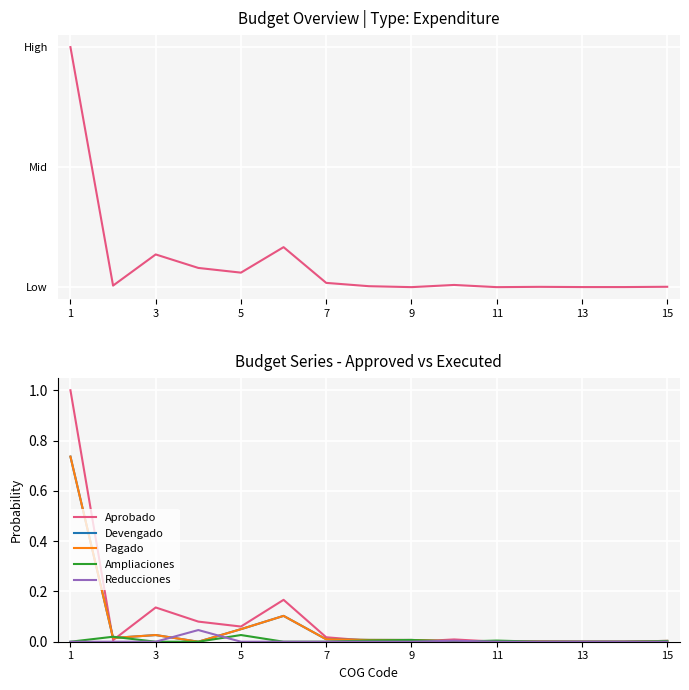

Which category has the lowest value in the Ampliaciones series?

1